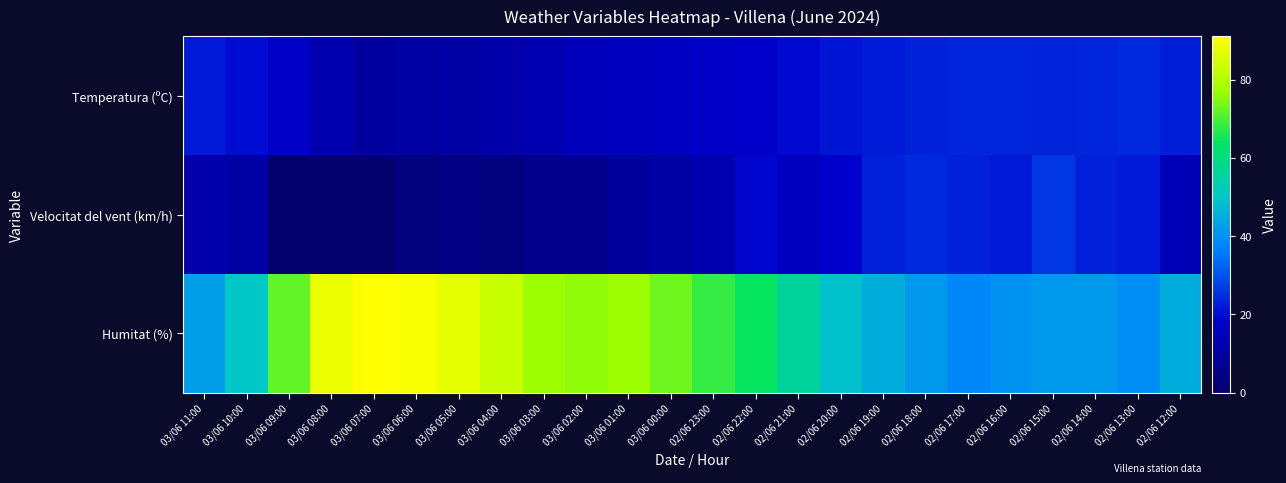

Which series has the largest total across all categories?

Humitat (%)